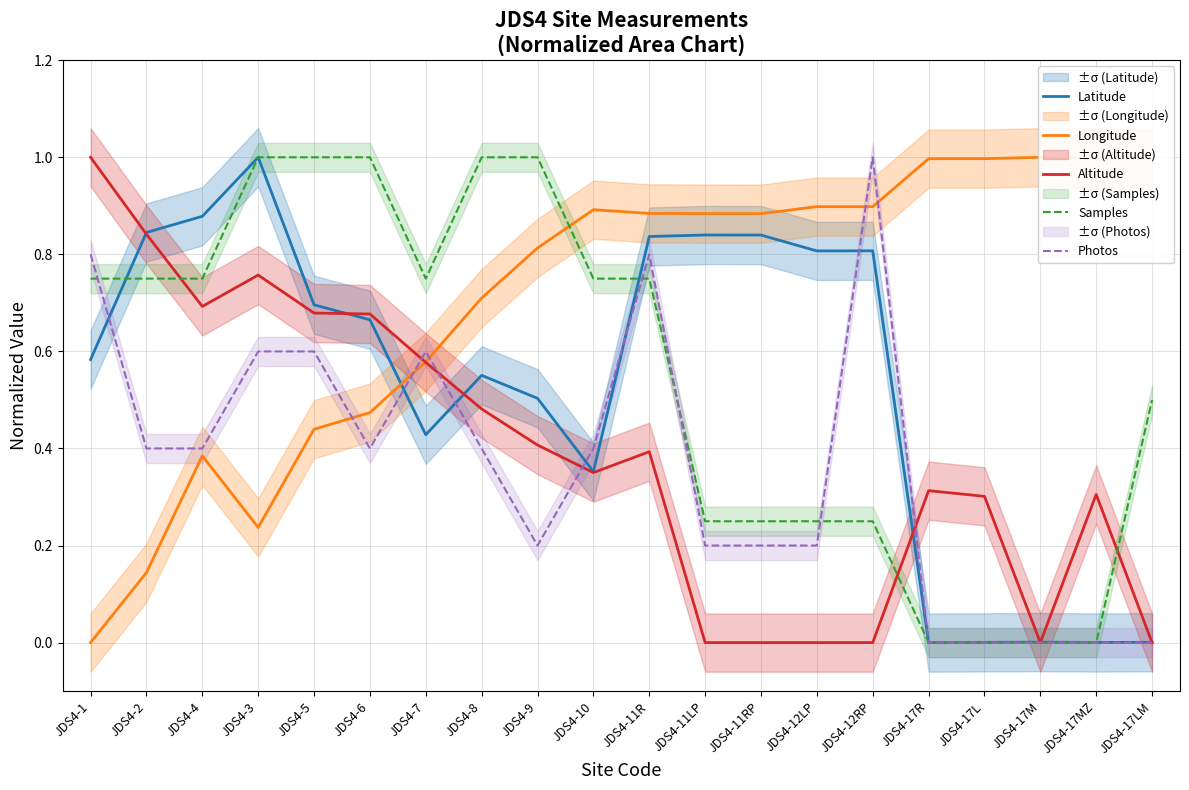

In Photos, how many points are higher than both neighbors (excluding endpoints)?

3